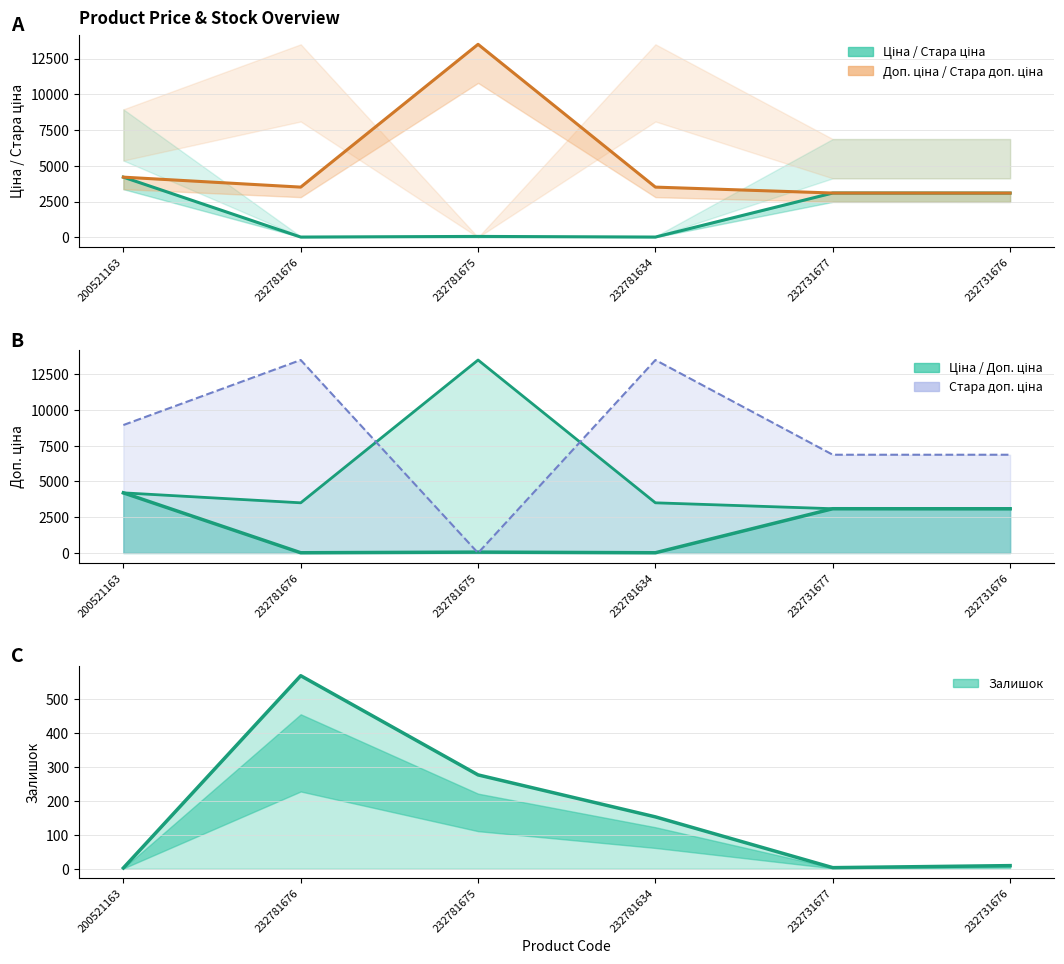

Rank the categories by value from lowest to highest.

200521163, 232731677, 232731676, 232781634, 232781675, 232781676